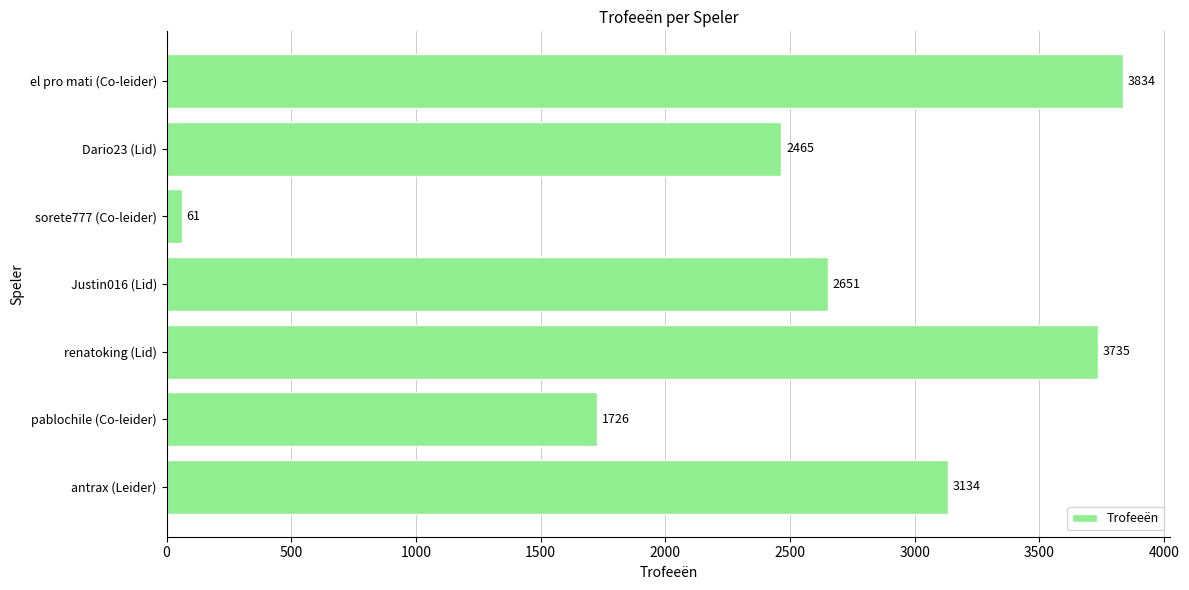

Reading top to bottom, extract all data points from this chart.

3834	2465	61	2651	3735	1726	3134